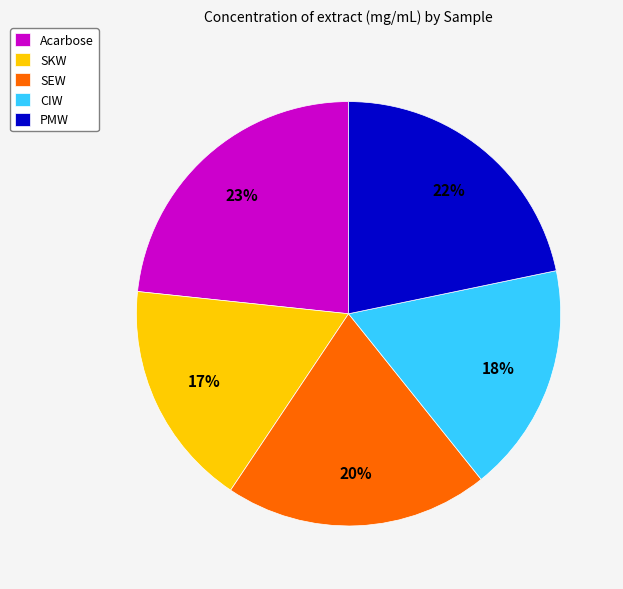

Between CIW and PMW, which is larger?

PMW